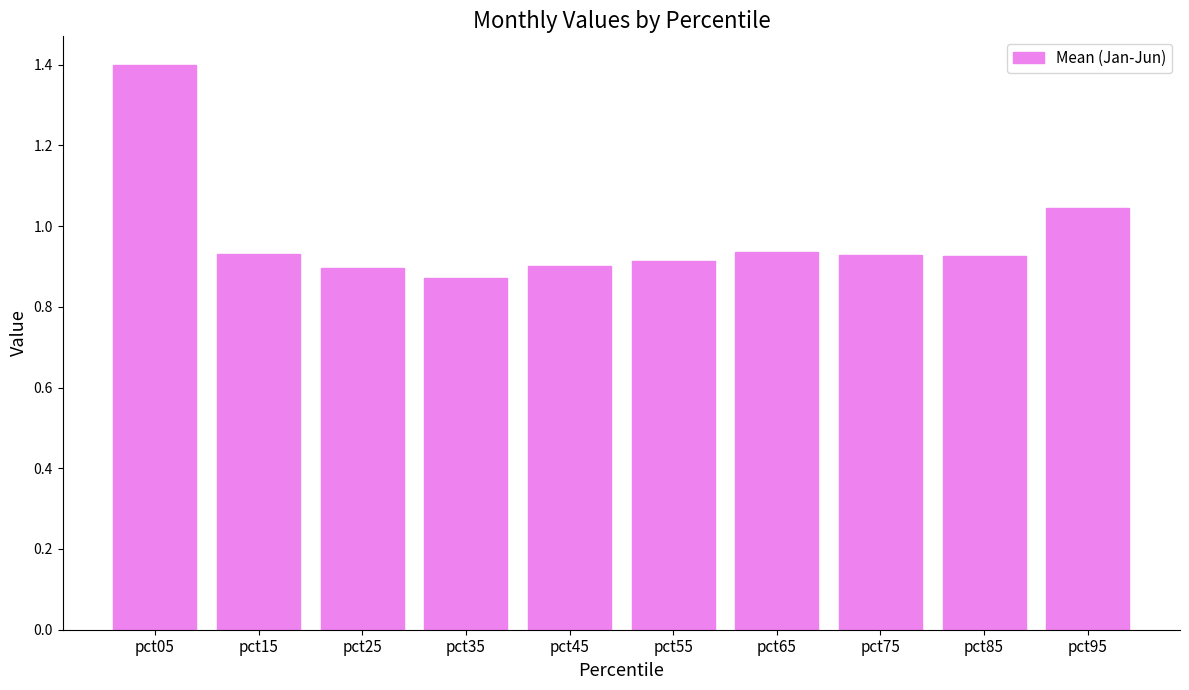

How many bars are there in total?

10